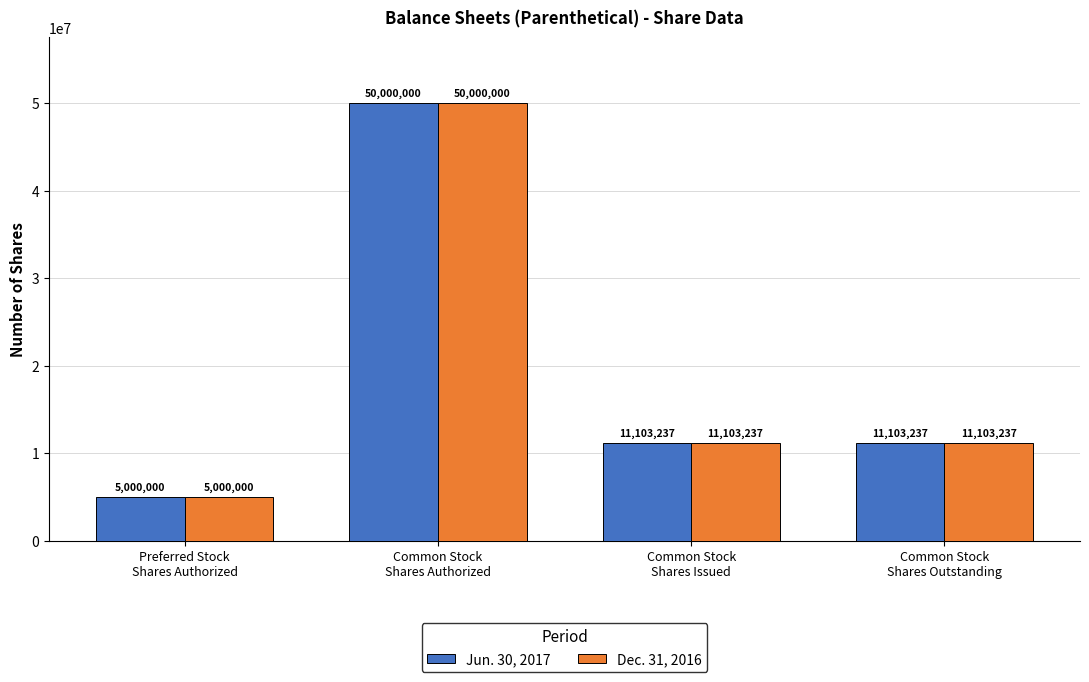

What is the difference between the maximum and second lowest values in the Jun. 30, 2017 series?

38896763